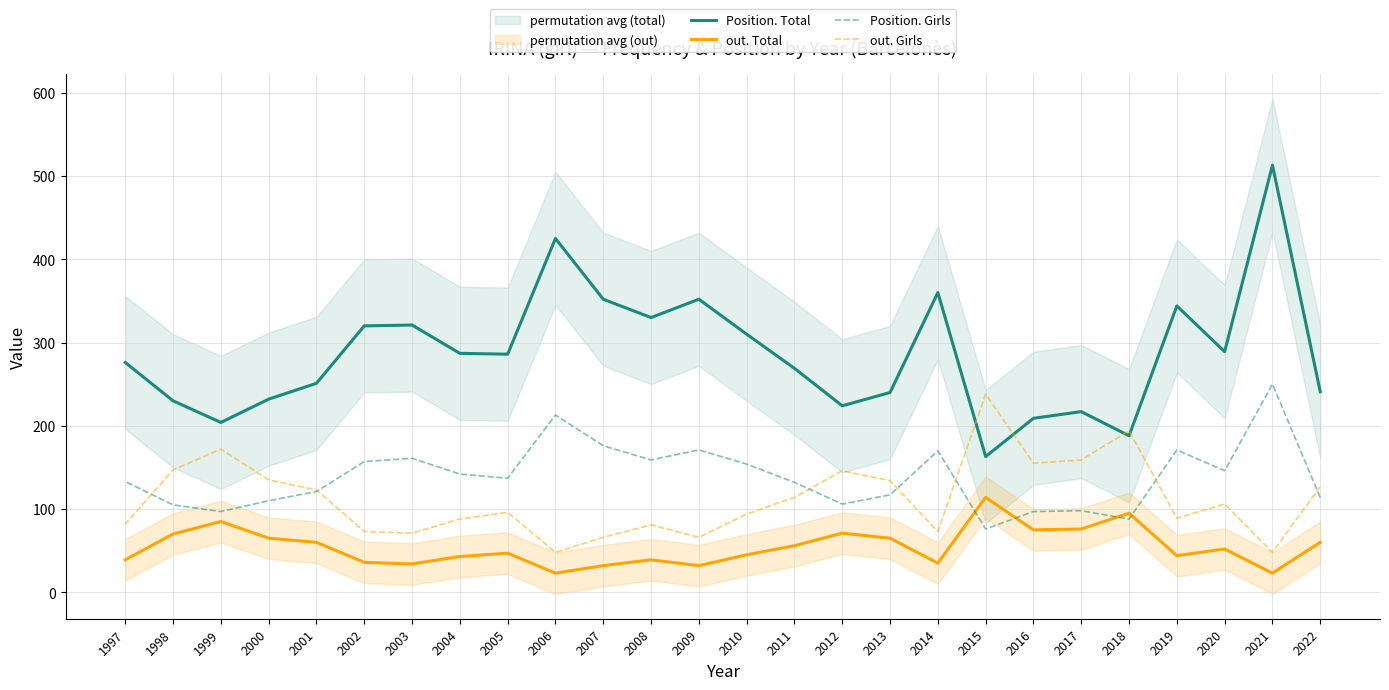

At how many categories does at least one series exceed 308?

10